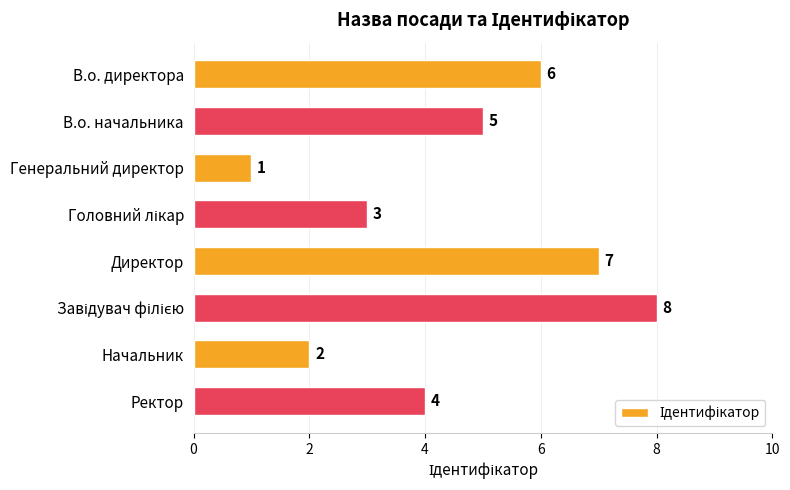

What is the value of the 8th bar from the top?

4